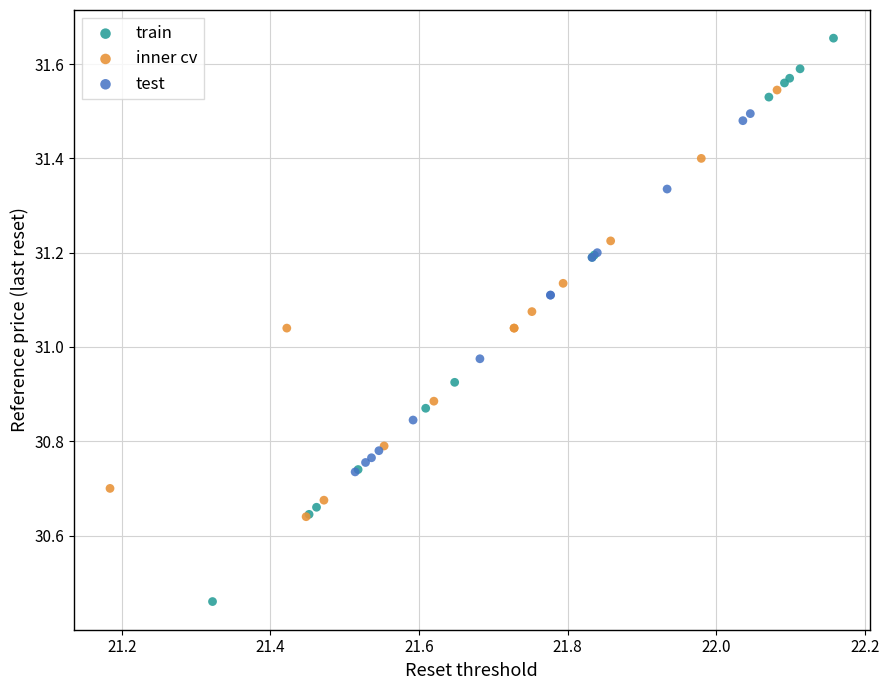

What are all the series names shown in the legend?

train, inner cv, test